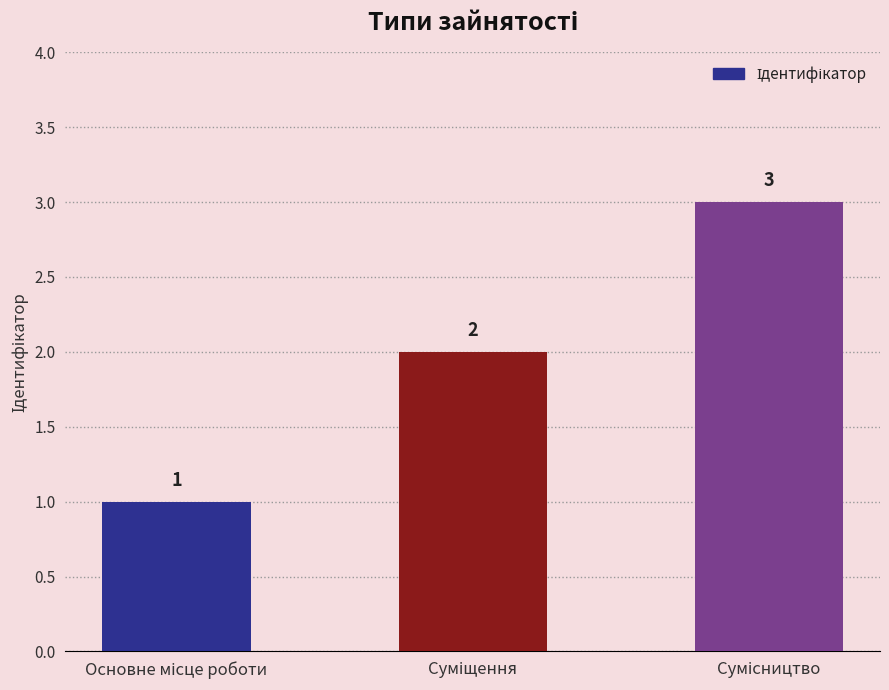

What is the value of the 1st bar from the left?

1